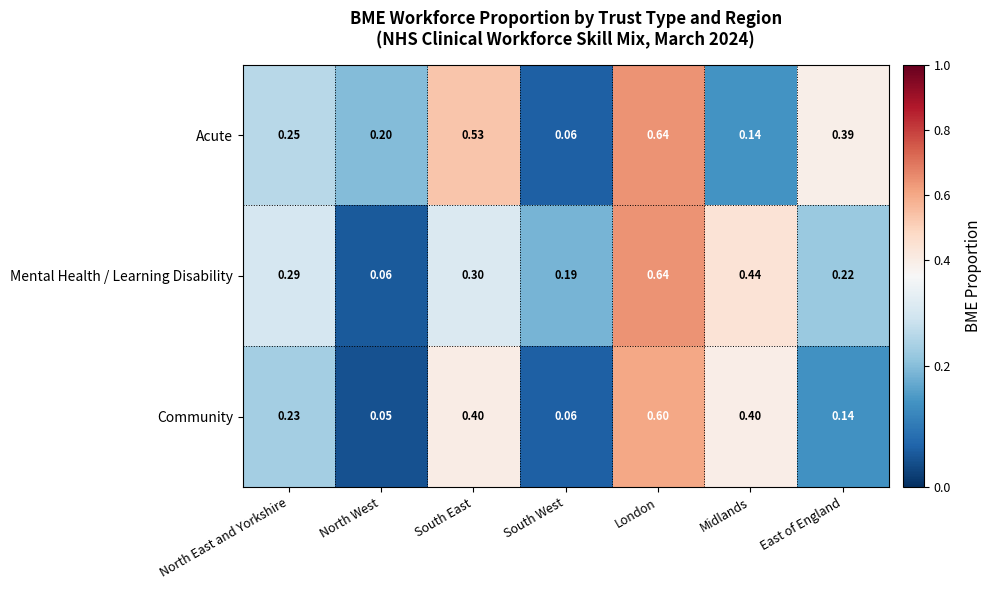

Which label corresponds to the largest value in the chart?

London